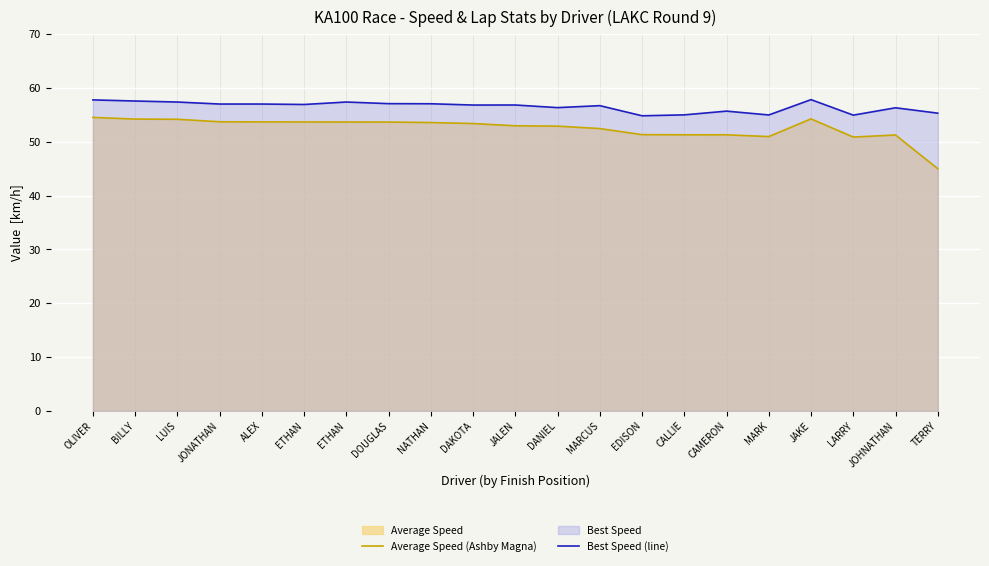

True or false: Best Speed (line) and Average Speed (Ashby Magna) intersect in this chart.

False